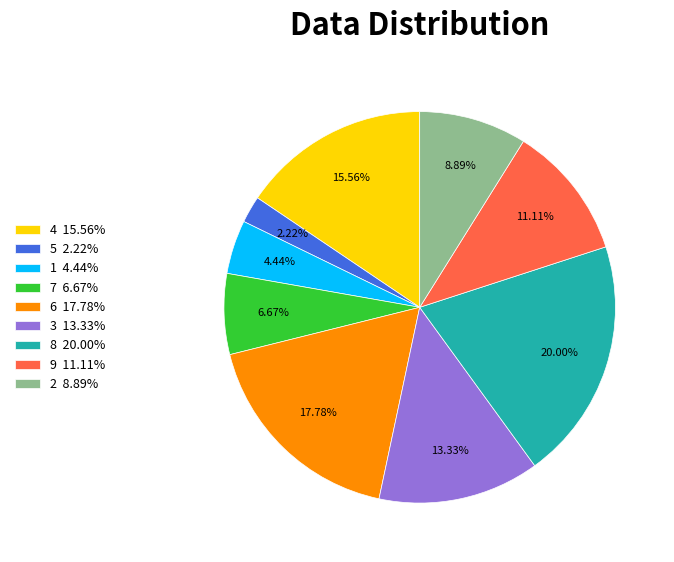

Is it true that 6 is 8% of the pie?

False